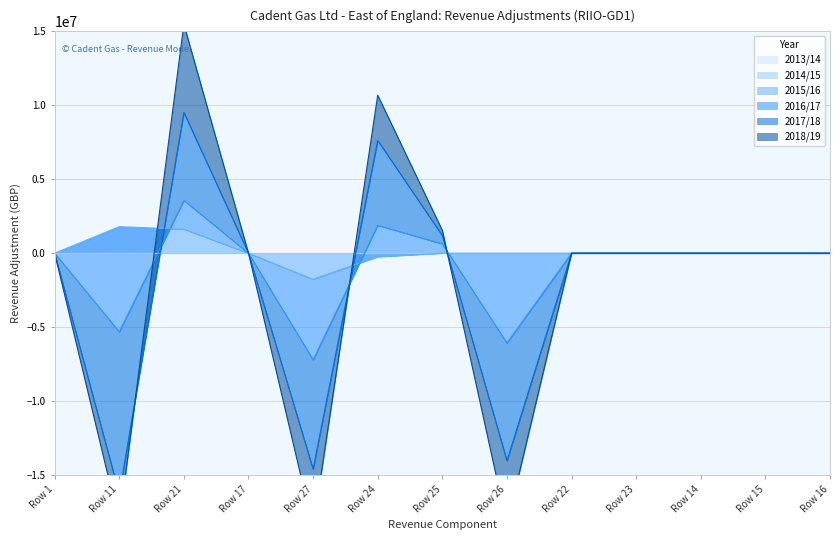

The 2015/16 series shows 2172909.1 at Row 14. True or false?

False